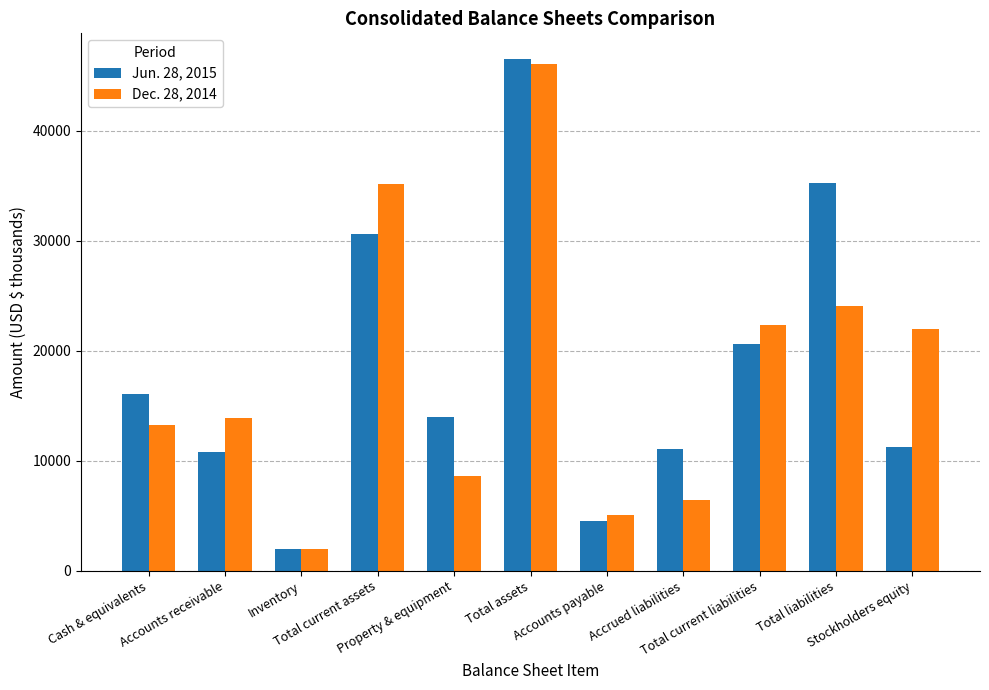

List the series in order of their overall mean, lowest first.

Dec. 28, 2014, Jun. 28, 2015